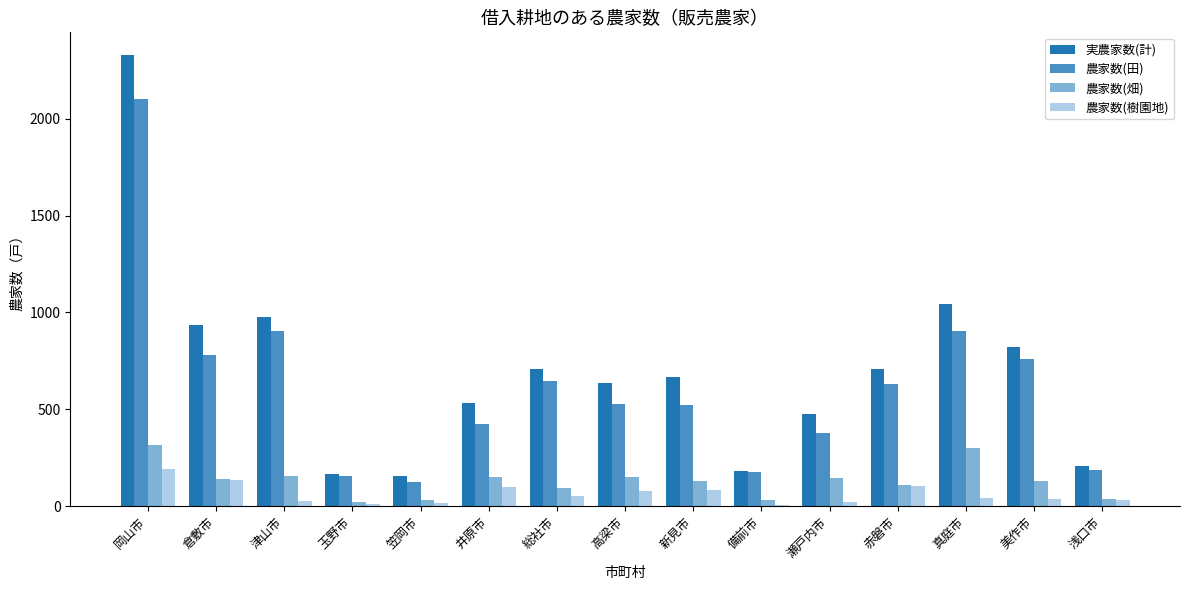

What is the approximate value of 農家数(田) at 赤磐市, to the nearest 50?

650